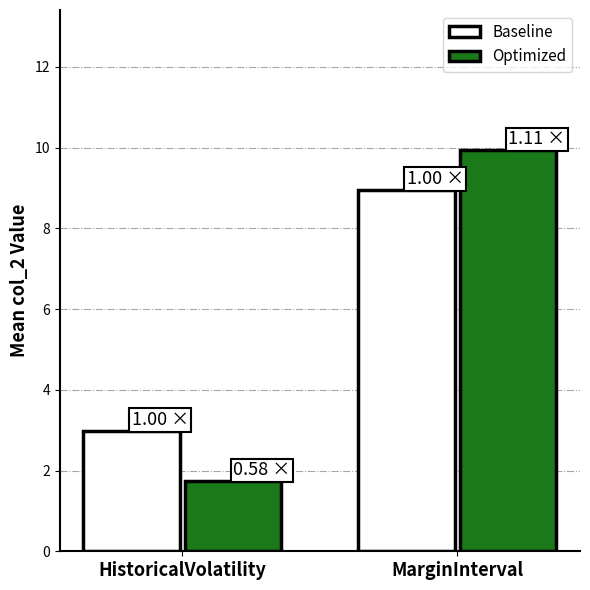

Reading left to right, extract all data points from this chart.

Baseline: HistoricalVolatility=3.0	MarginInterval=8.9
Optimized: HistoricalVolatility=1.7	MarginInterval=9.9